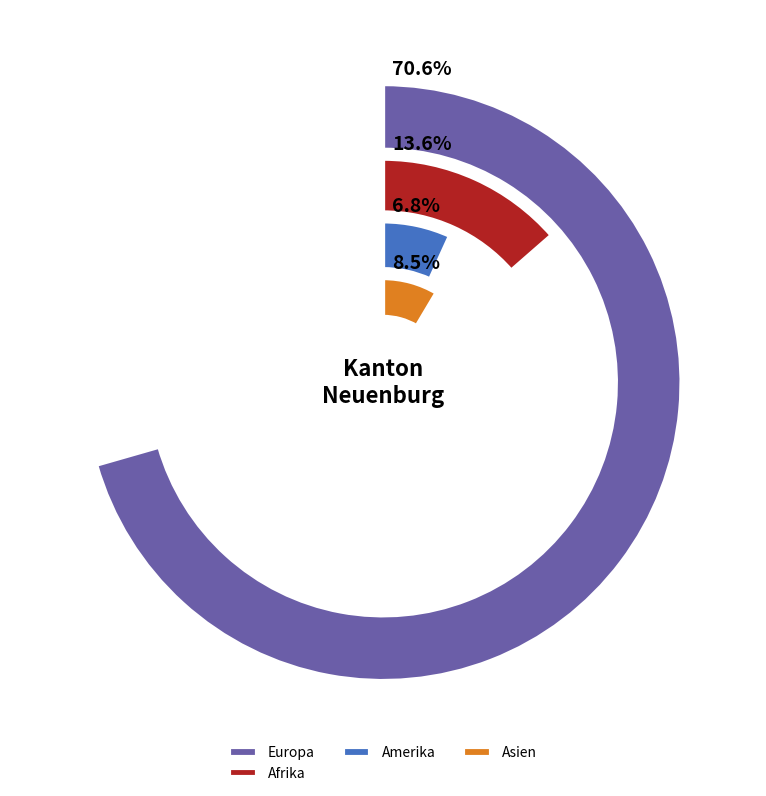

What is the ratio of the value at Amerika to the value at Asien?

0.8